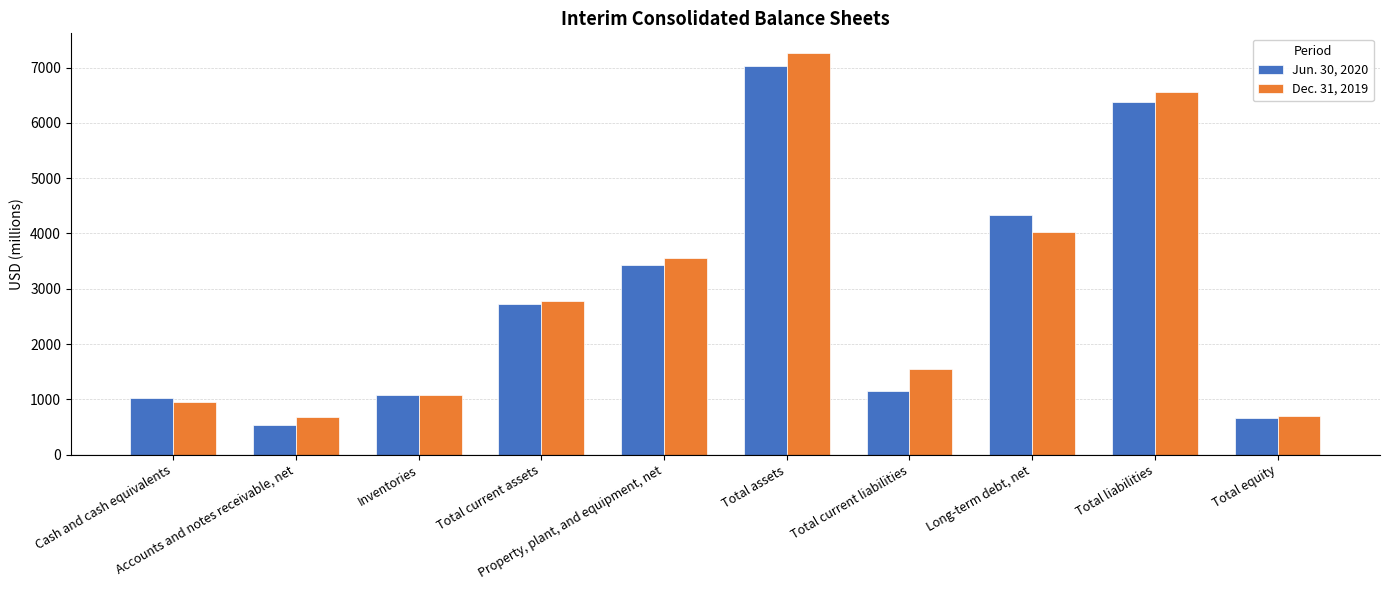

Are the bars grouped side by side (vs. stacked)?

Yes